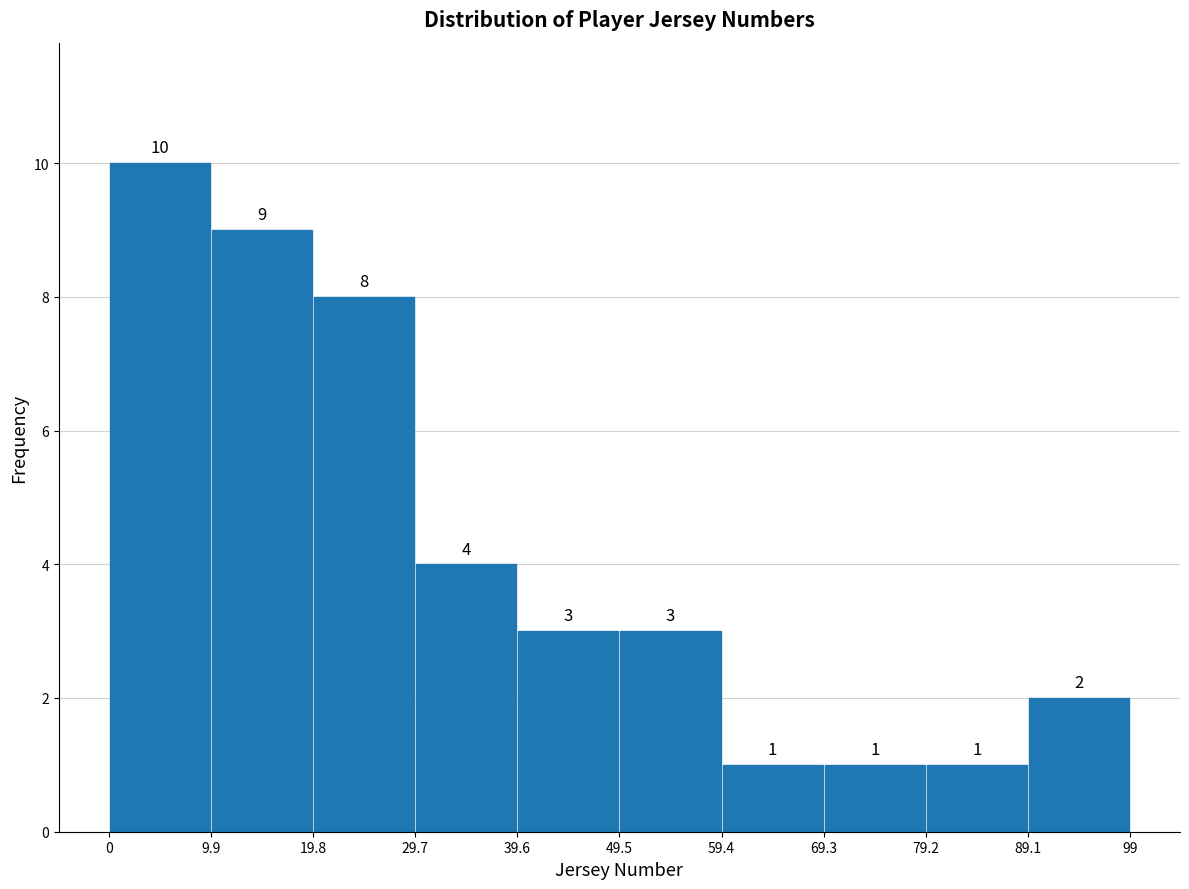

Which range on the x-axis has the tallest bar?

0 to 9.9